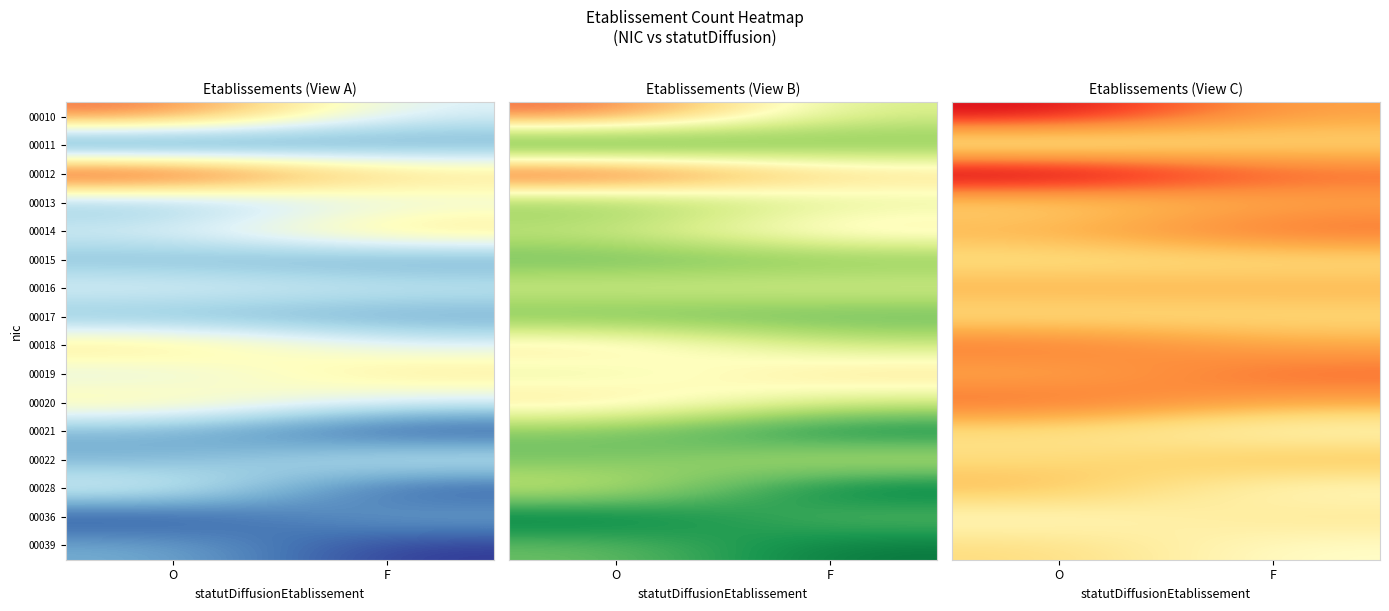

How many categories are shown in the chart?

2